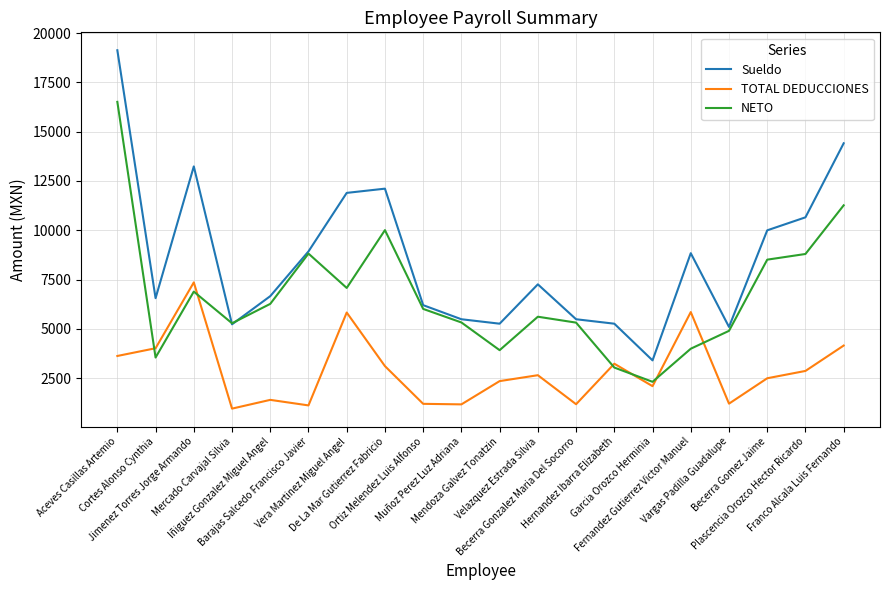

True or false: NETO has more than 0 interior local peaks.

True